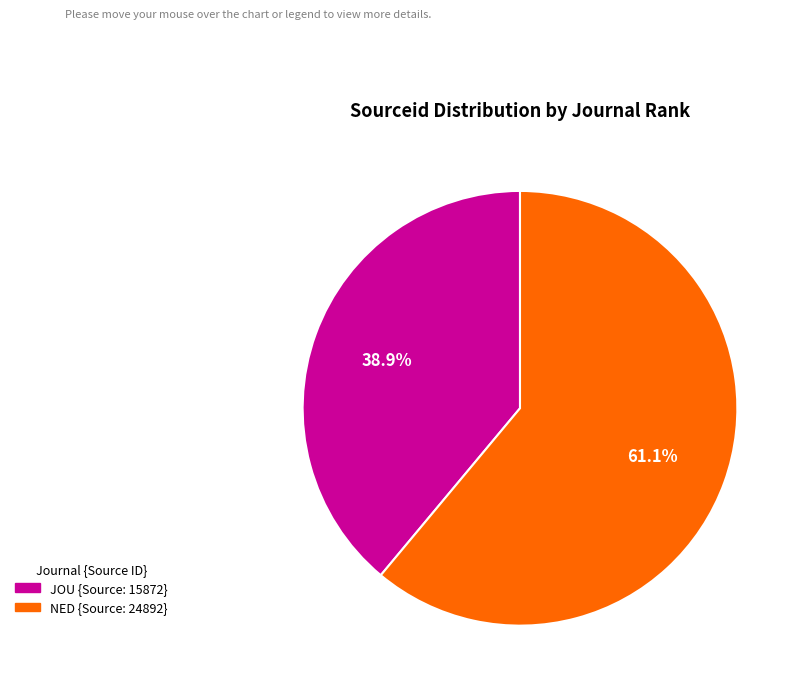

Rank the categories by value from lowest to highest.

JOU {Source: 15872}, NED {Source: 24892}